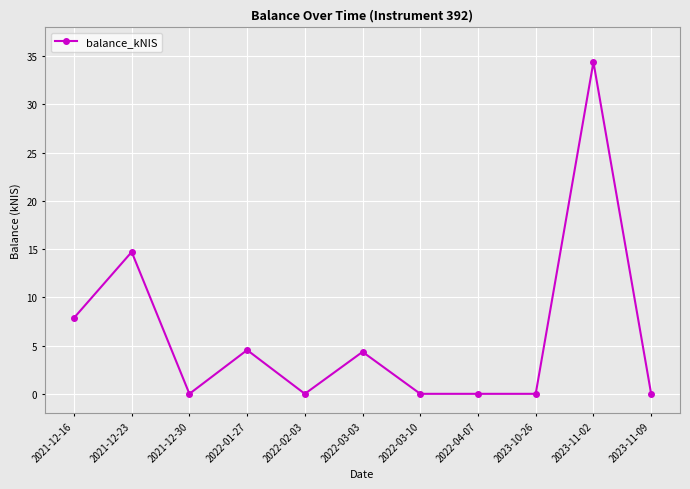

Between 2021-12-30 and 2023-11-02, which is larger?

2023-11-02